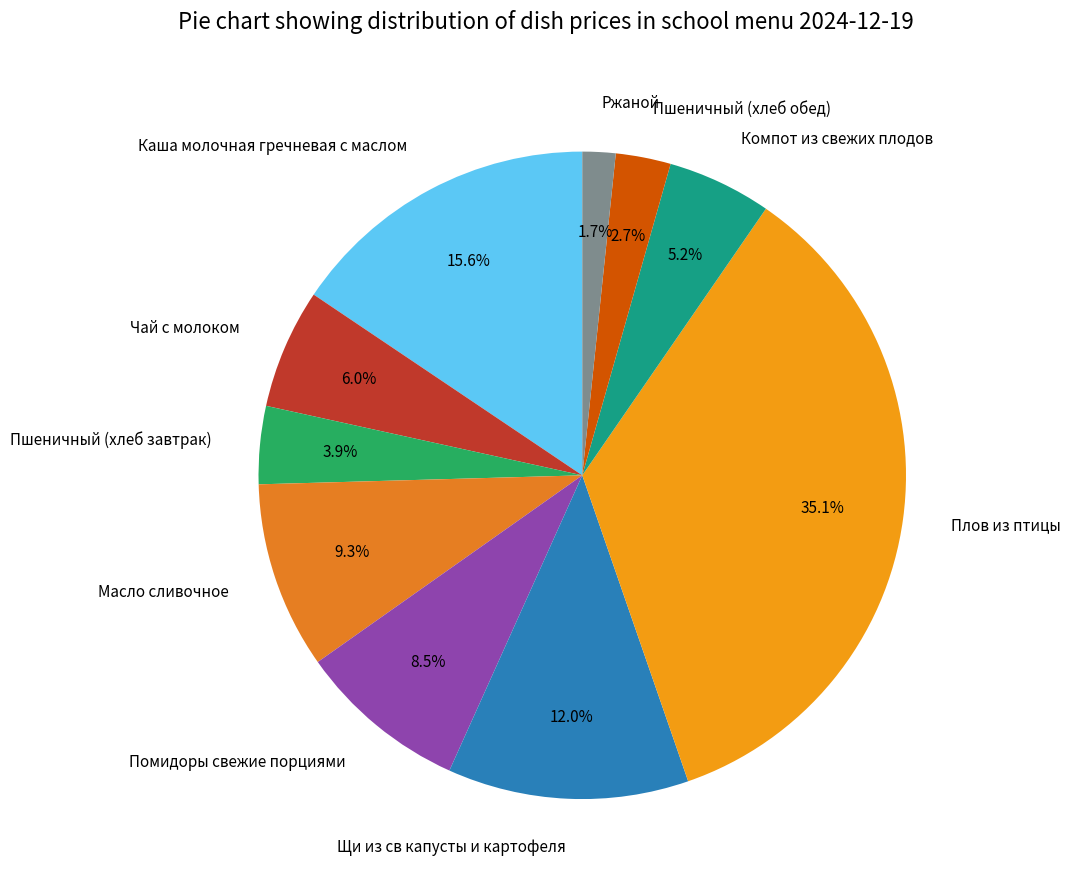

Which has a higher value, Пшеничный (хлеб завтрак) or Плов из птицы?

Плов из птицы